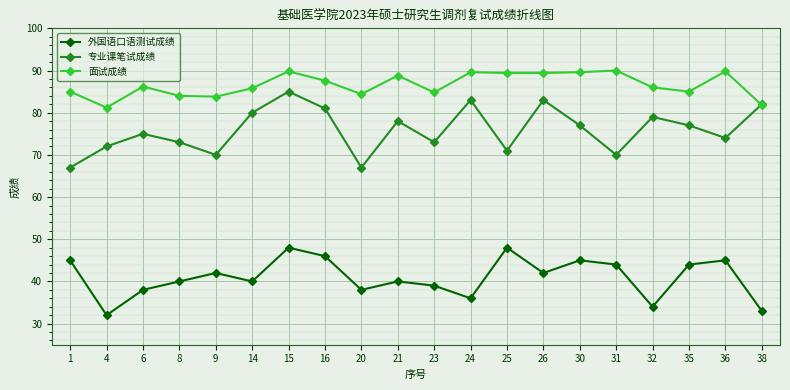

At which label does 专业课笔试成绩 first exceed 77?

14